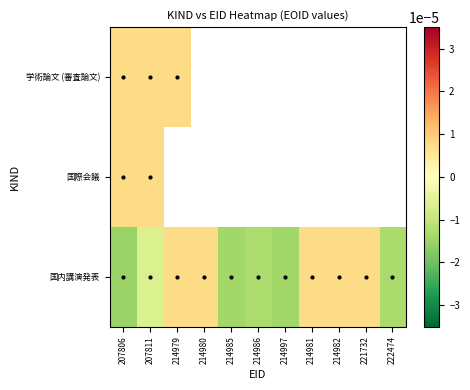

Which category has the lowest value in the 国際会議 series?

207806